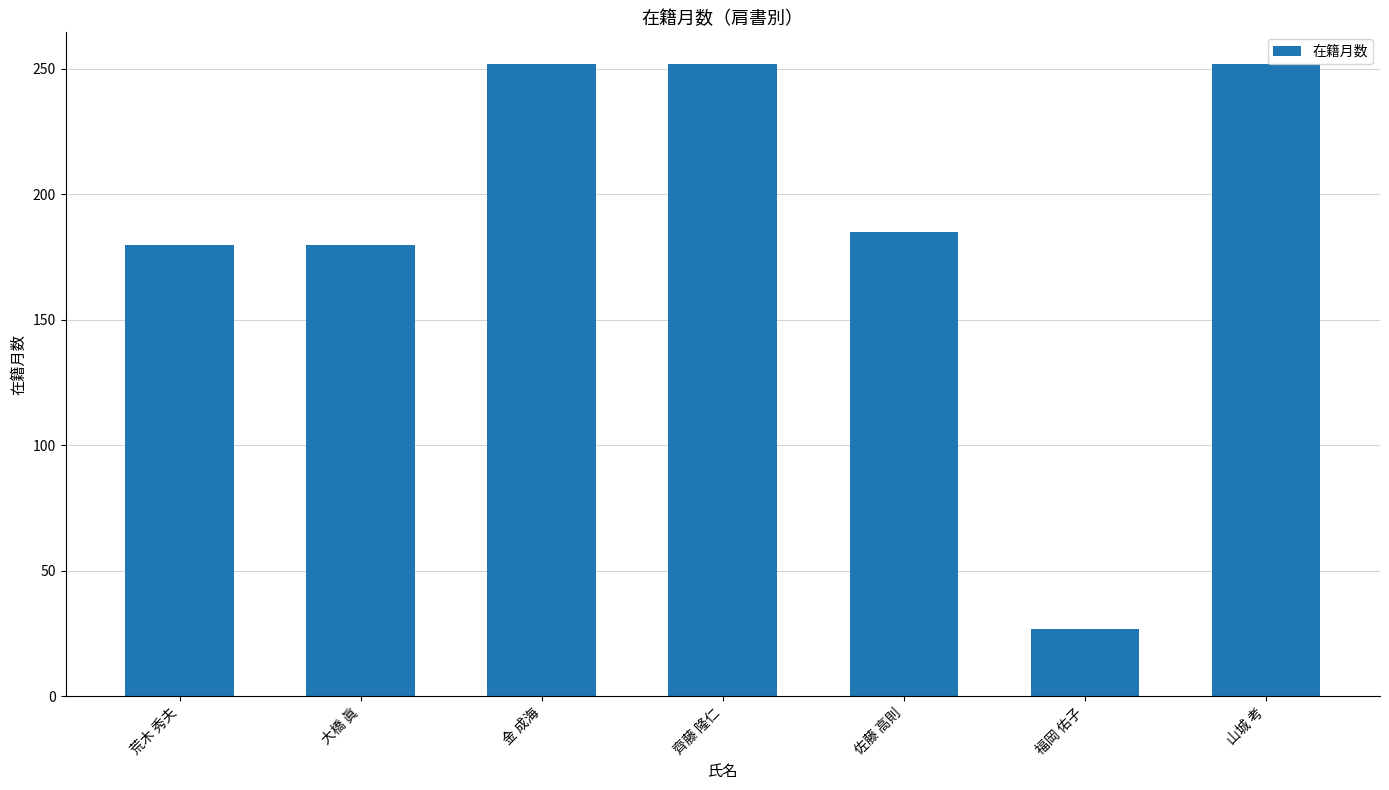

What is the maximum value shown in the chart?

252